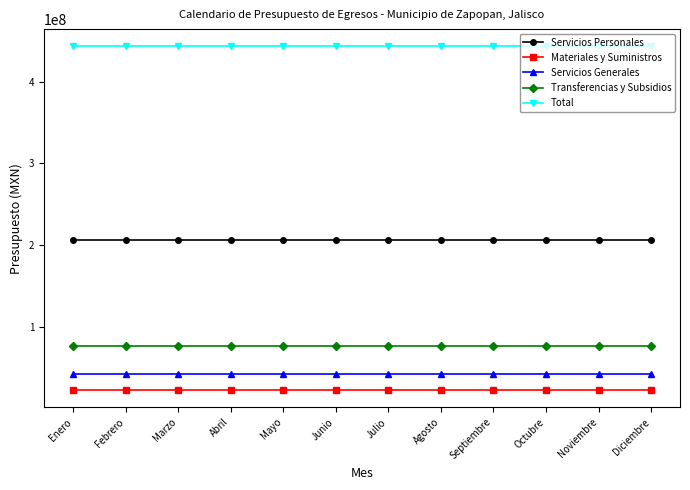

What is the highest value of the Total series?

443148224.0